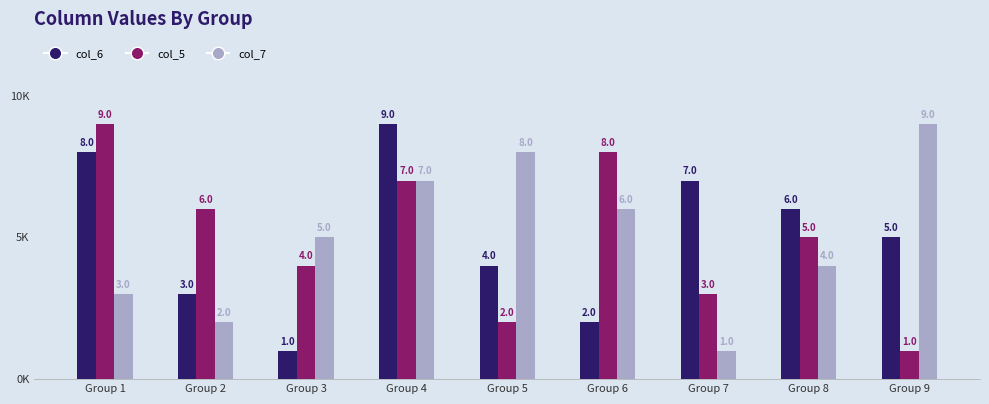

What is the total value across all series at Group 7?

11